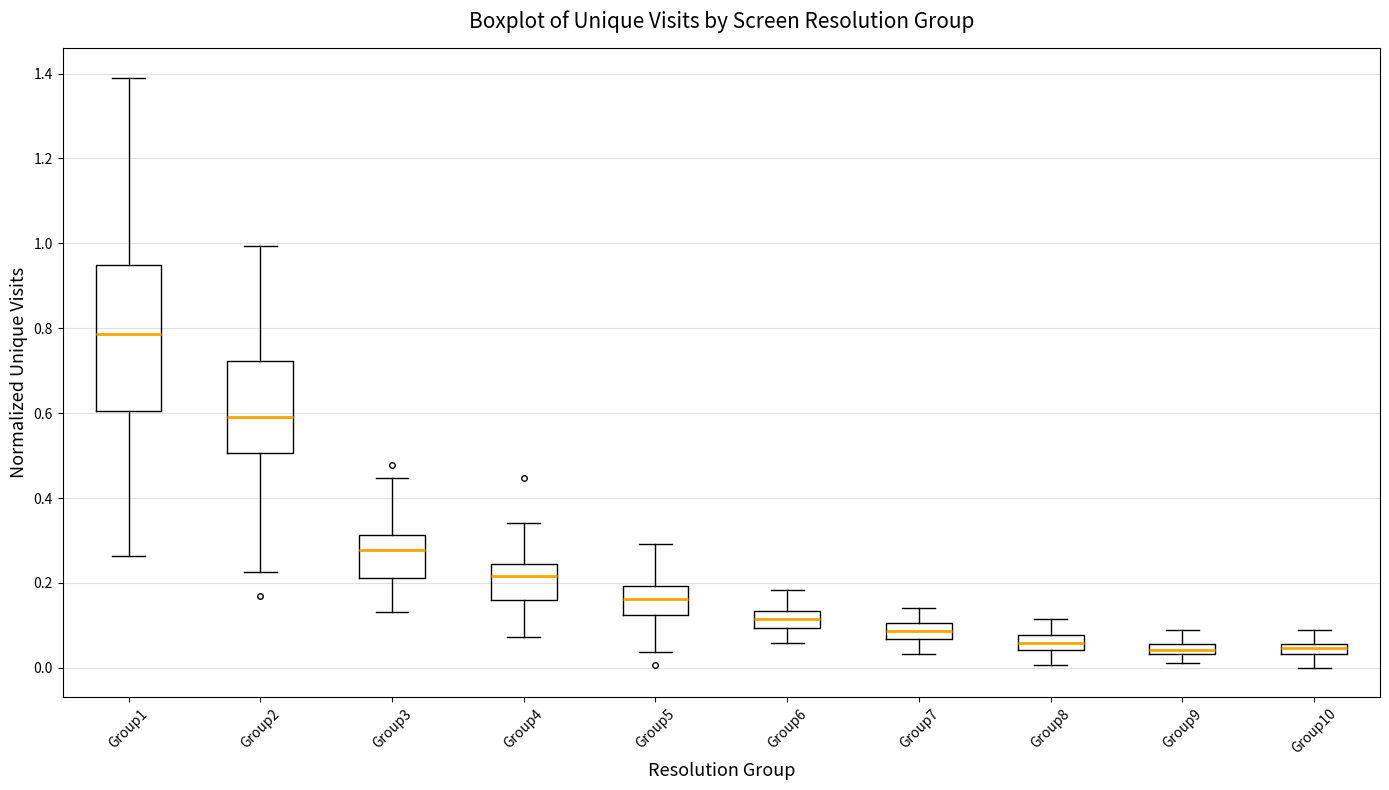

Which box is the tallest, from its lower edge to its upper edge?

Group1